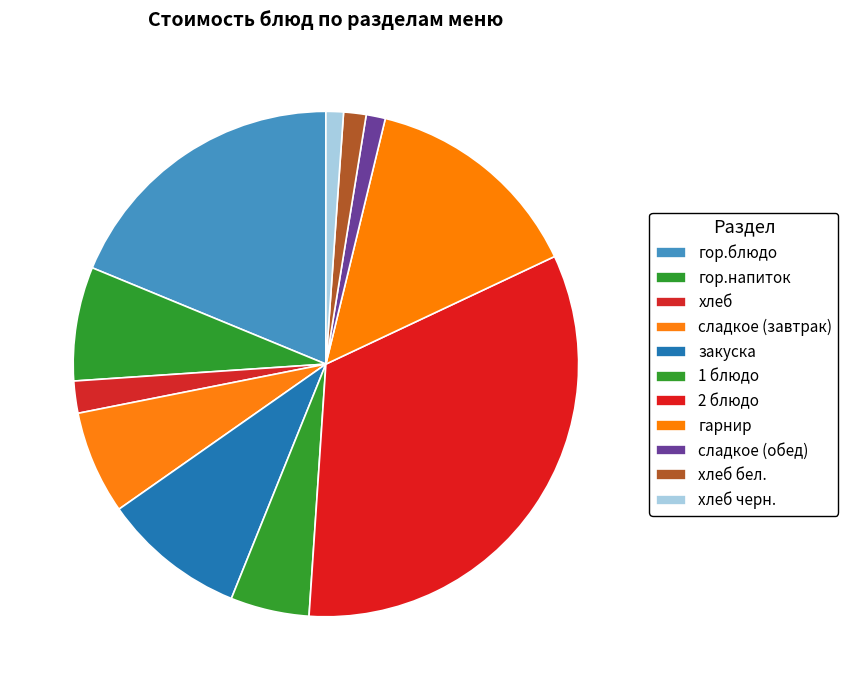

Count the number of slices in the pie.

11